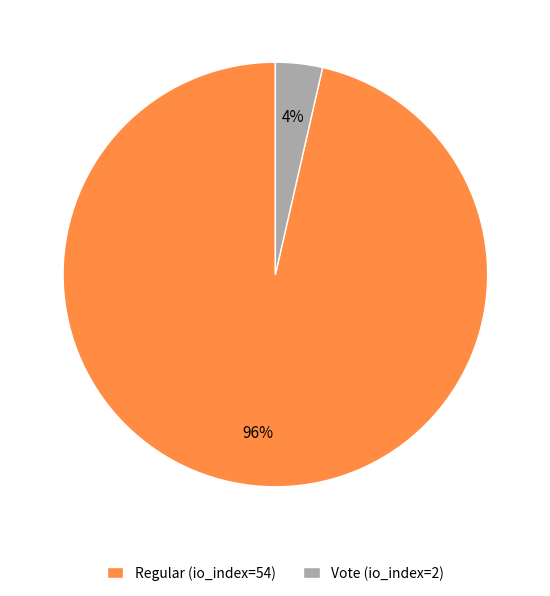

The Regular (io_index=54) slice represents 96% of the pie. True or false?

True